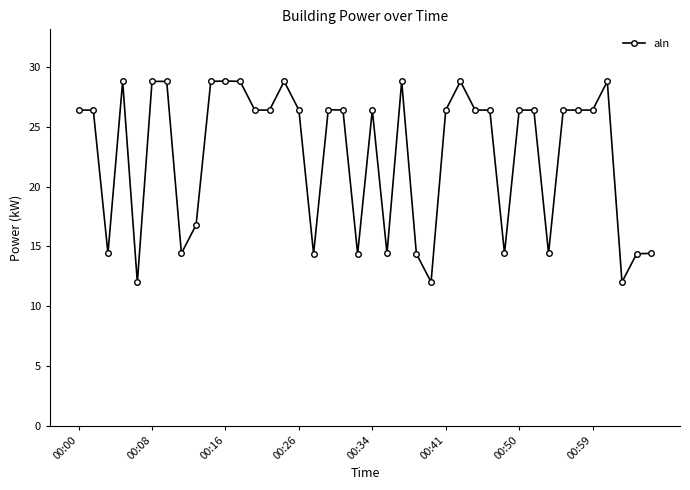

True or false: the data has more than 0 interior local peaks.

True